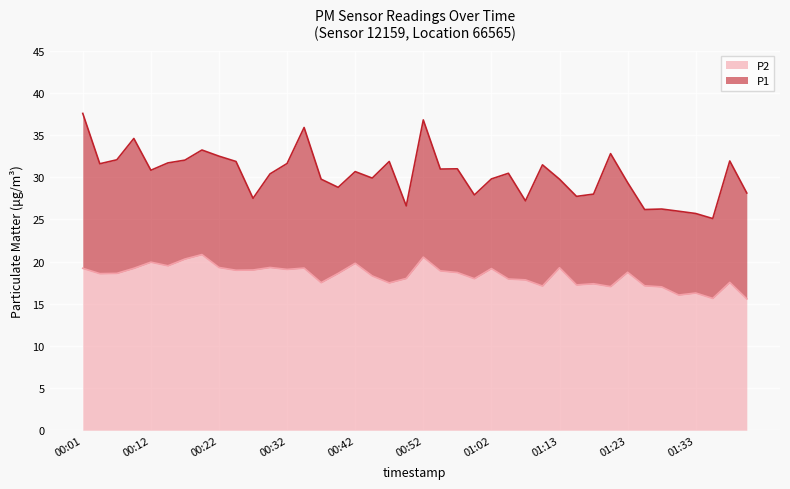

True or false: P1 and P2 intersect in this chart.

False